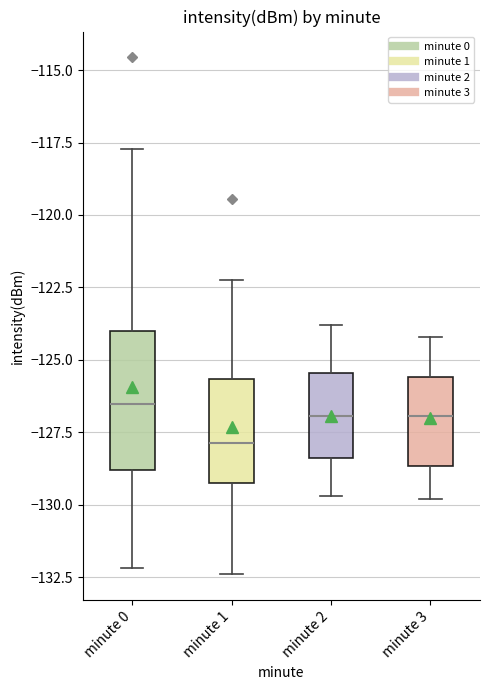

Reading left to right, read every box against the y-axis: the position of its median line, the range the box covers, and the ends of its whiskers. The values are not printed on the chart, so give them approximately, as read against the axis.

minute 0: median -126.5, box -129.0 to -124.0, whiskers -132.0 to -117.5
minute 1: median -128.0, box -129.0 to -125.5, whiskers -132.5 to -122.0
minute 2: median -127.0, box -128.5 to -125.5, whiskers -129.5 to -124.0
minute 3: median -127.0, box -128.5 to -125.5, whiskers -130.0 to -124.0